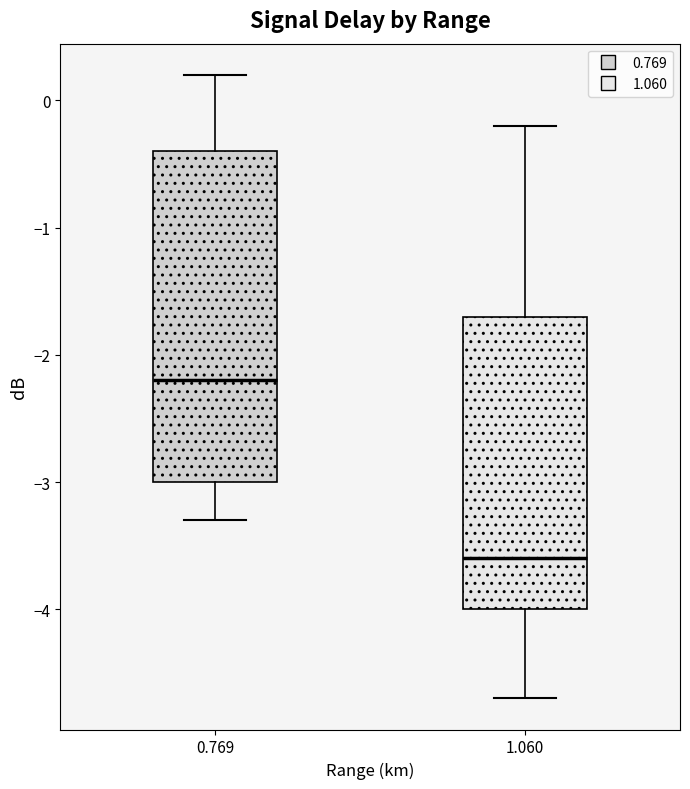

Reading left to right, read every box against the y-axis: the position of its median line, the range the box covers, and the ends of its whiskers. The values are not printed on the chart, so give them approximately, as read against the axis.

0.769: median -2.2, box -3.0 to -0.4, whiskers -3.3 to 0.2
1.060: median -3.6, box -4.0 to -1.7, whiskers -4.7 to -0.2